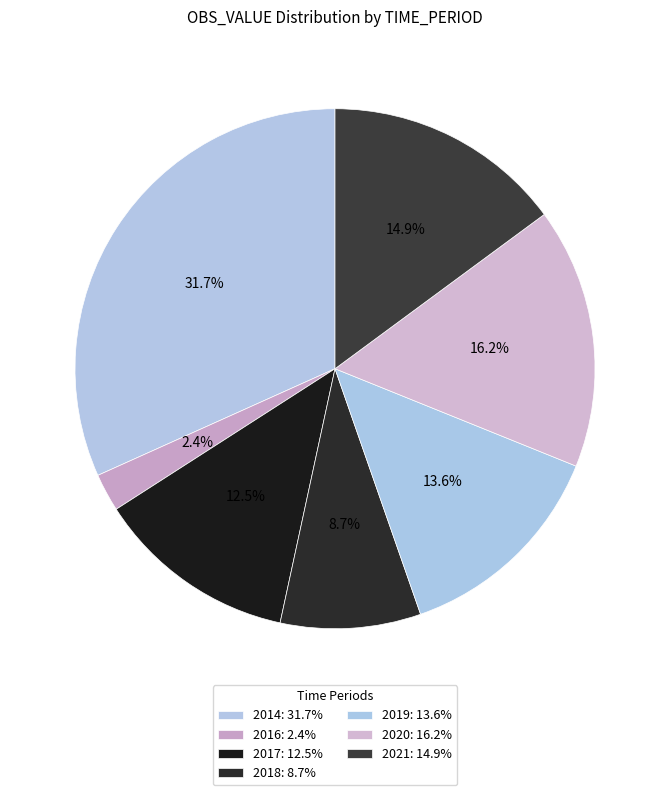

How many segments does this pie chart have?

7